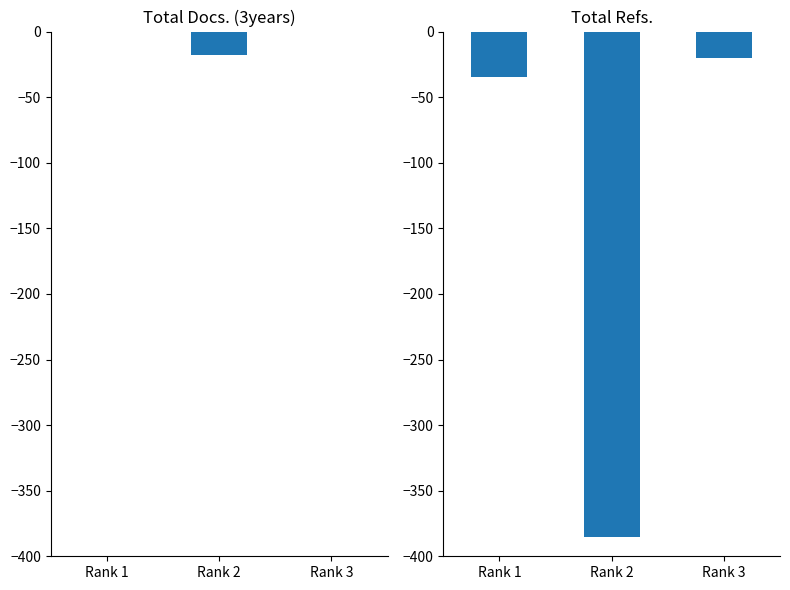

What is the spread (max minus min) of values at Rank 1?

35